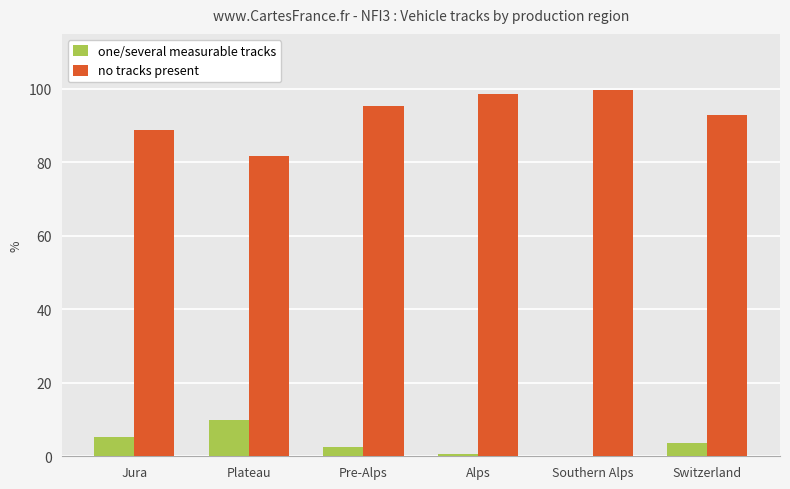

Is the value of one/several measurable tracks at Jura greater than the value of no tracks present at Southern Alps?

No